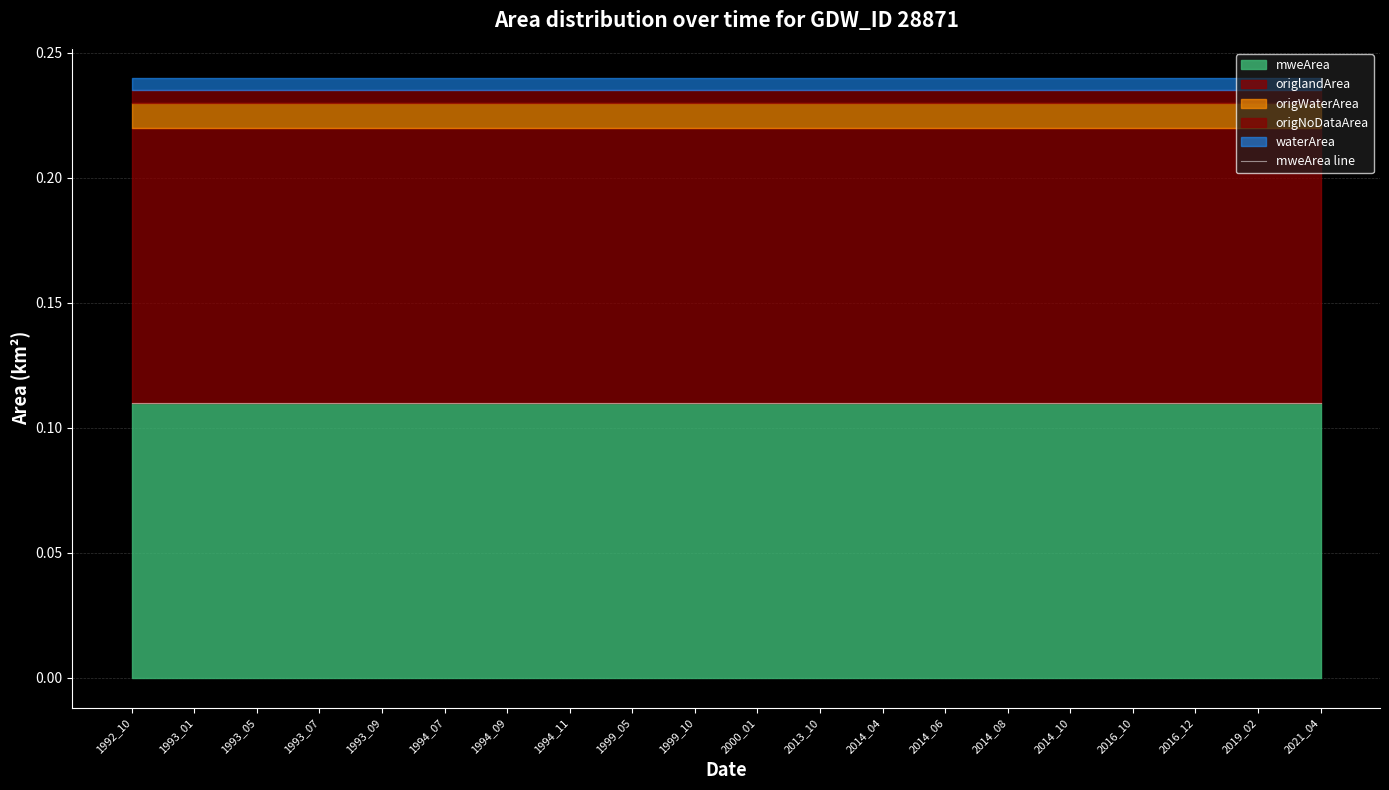

Rank the categories by landArea value from highest to lowest.

1992_10, 1993_01, 1993_05, 1993_07, 1993_09, 1994_07, 1994_09, 1994_11, 1999_05, 1999_10, 2000_01, 2013_10, 2014_04, 2014_06, 2014_08, 2014_10, 2016_10, 2016_12, 2019_02, 2021_04